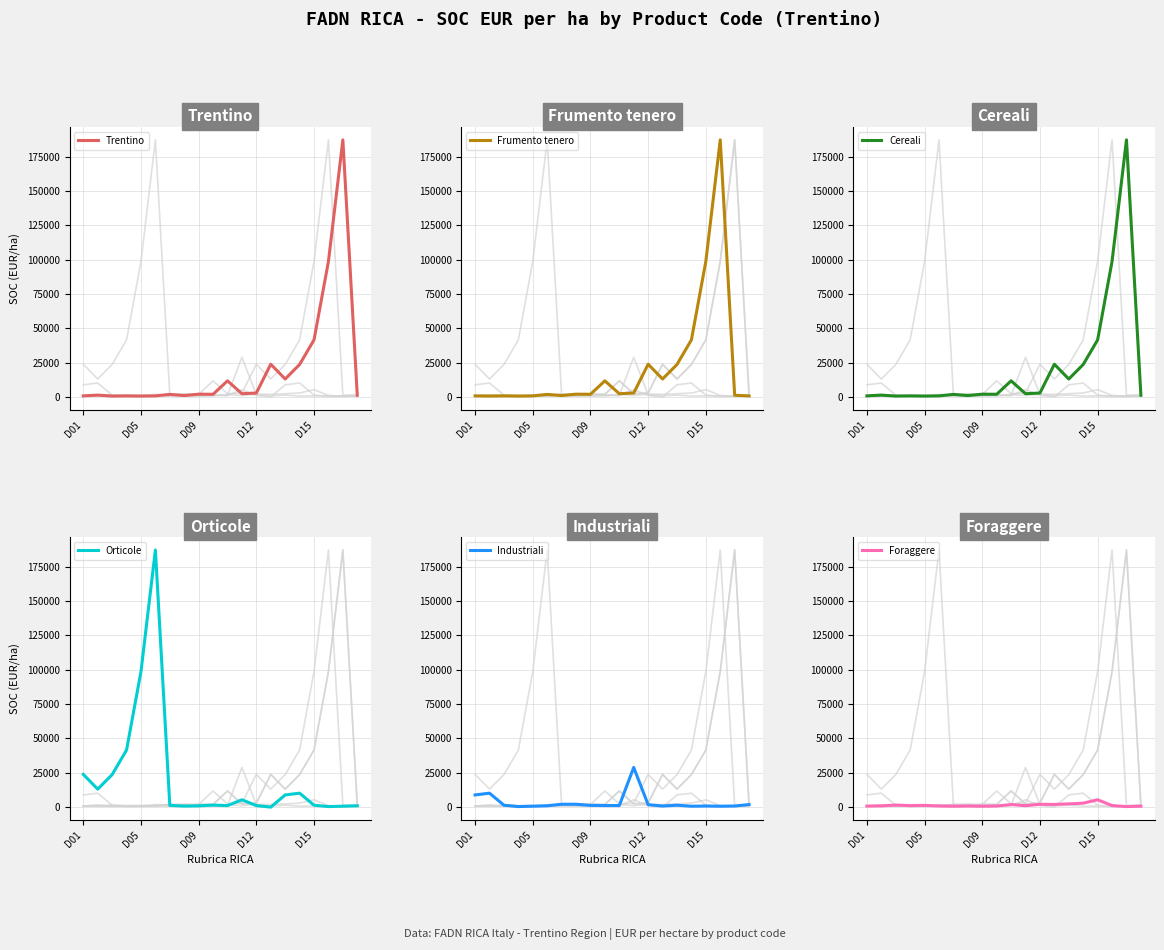

What is the maximum value for Industriali?

28890.0